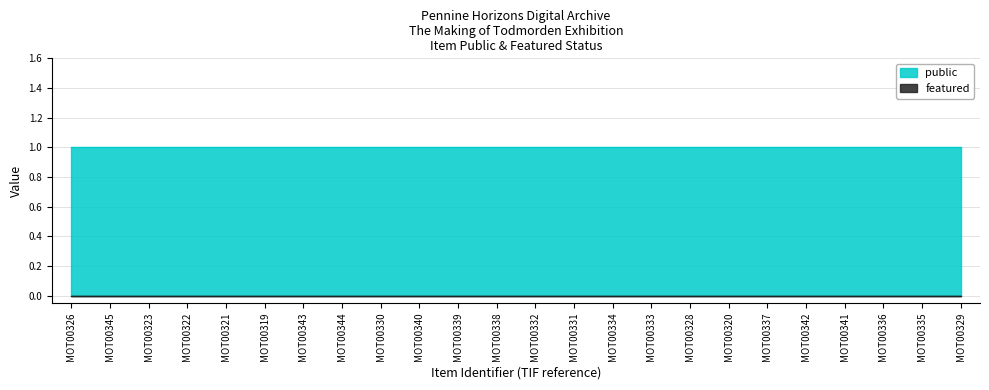

What is the sum of the public values at MOT00343 and MOT00337?

2